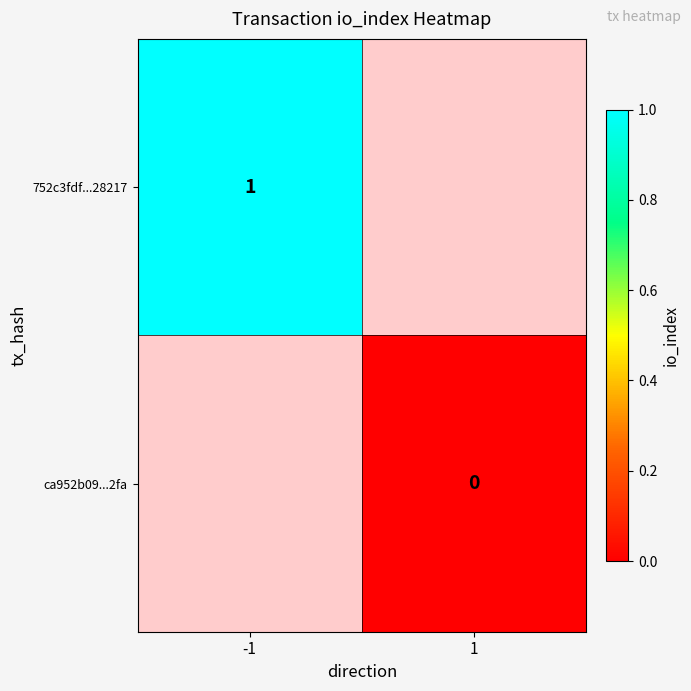

True or false: 752c3fdf...28217 has a value of 1 at -1.

True